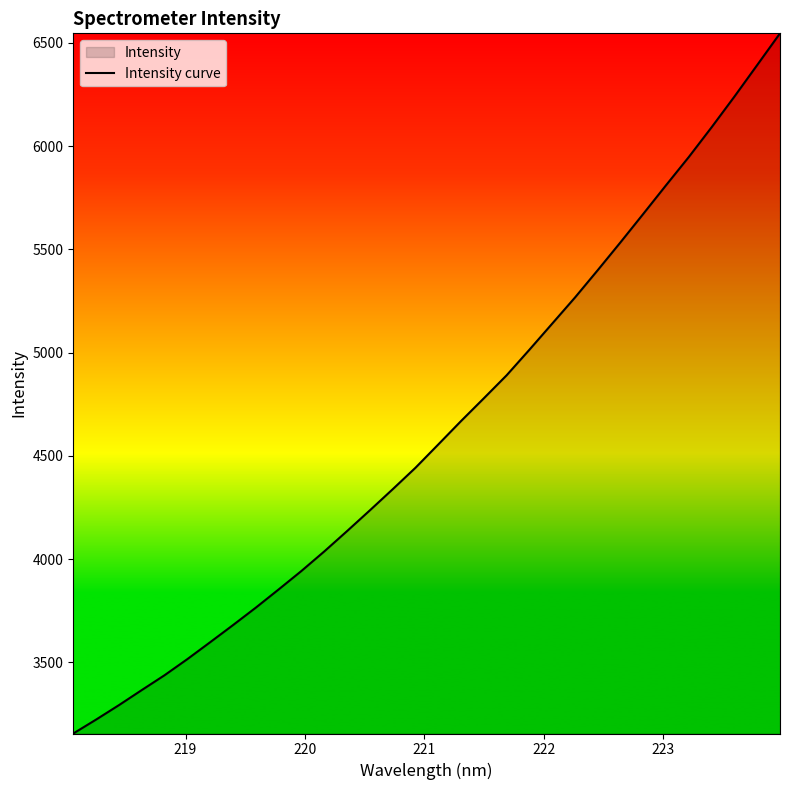

What is the difference between the maximum and minimum values?

3390.1